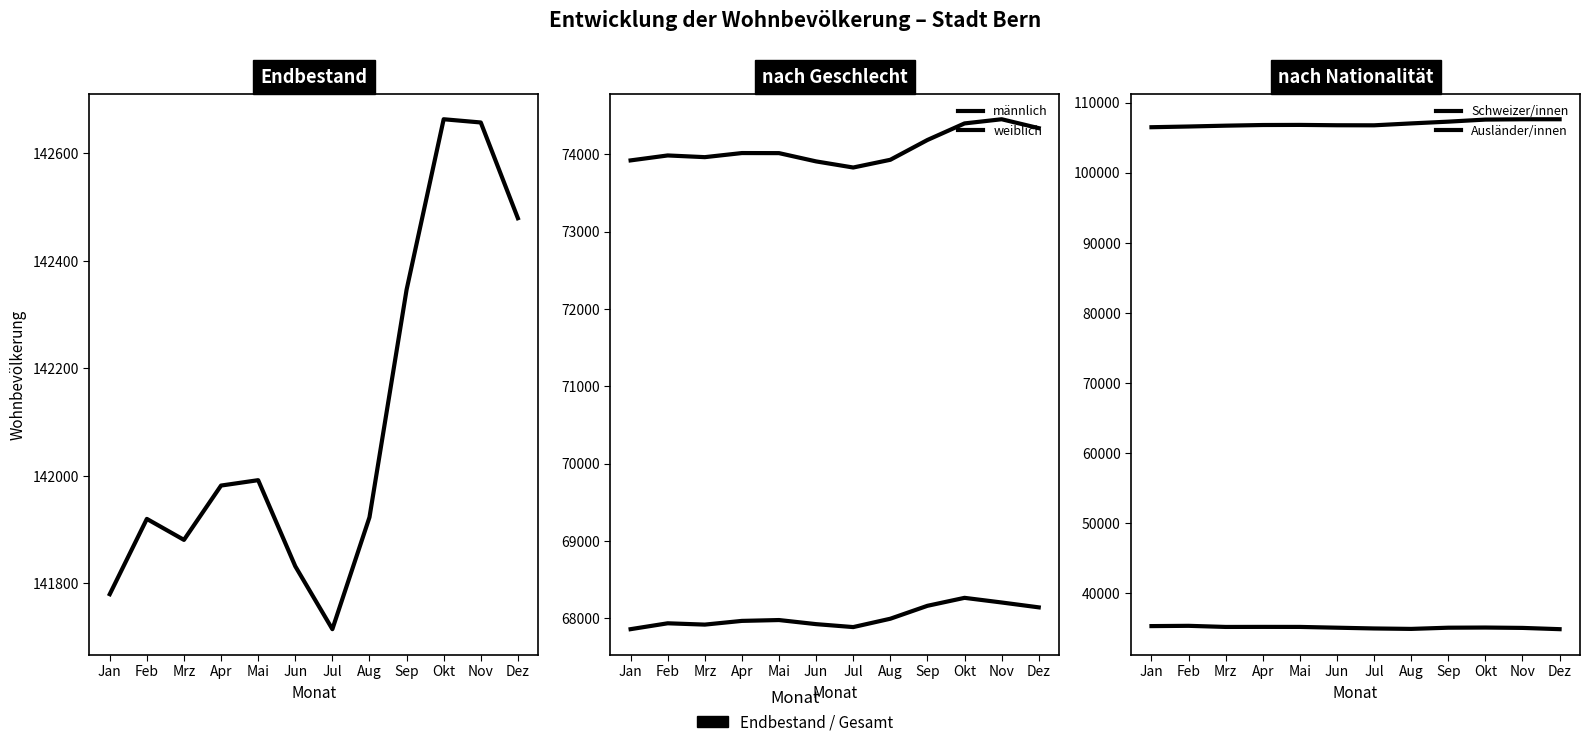

Is it true that Schweizer/innen equals 63230 at Sep?

False